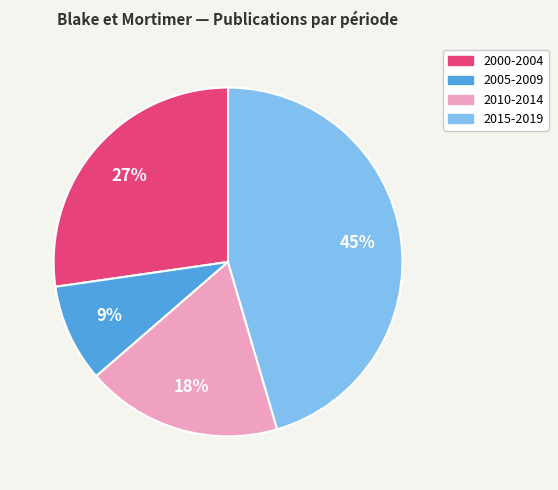

To the nearest percent, what portion does 2015-2019 represent?

45%